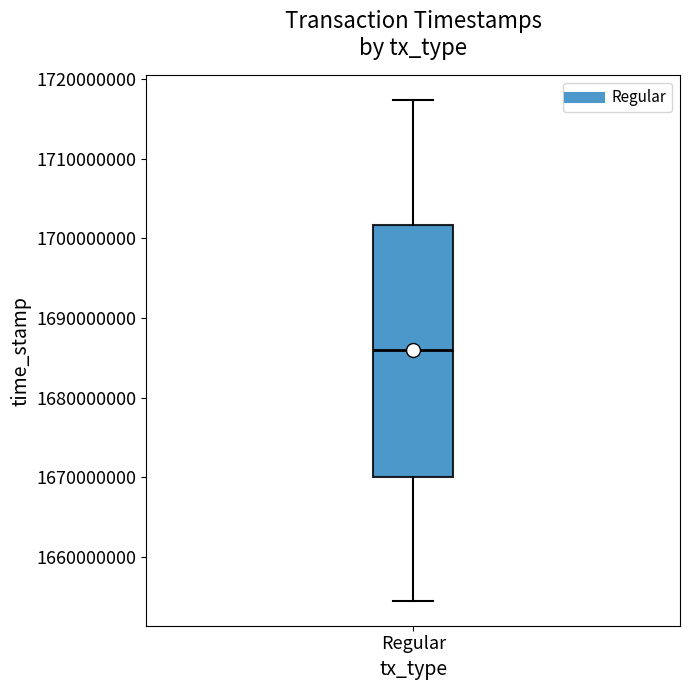

Read this box plot against the y-axis: the position of the median line, the range covered by the box, and the ends of both whiskers. The values are not printed on the chart, so give them approximately, as read against the axis.

median 1686000000, box 1670000000 to 1702000000, whiskers 1655000000 to 1717000000